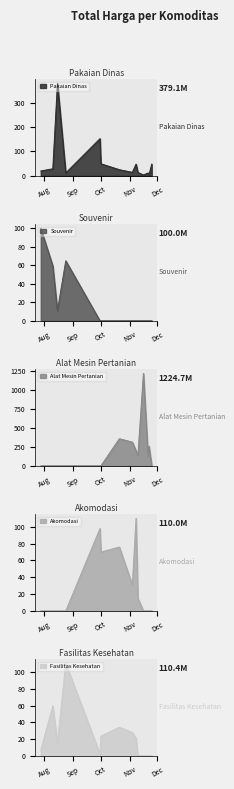

The Alat Mesin Pertanian series shows 430.4 at 2022-11-22. True or false?

False